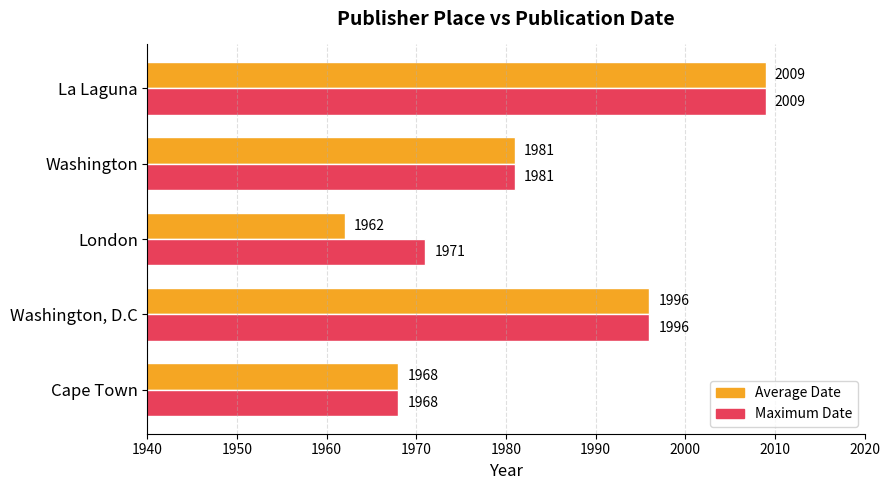

List the labels in order of Maximum Date value, smallest first.

Cape Town, London, Washington, Washington, D.C, La Laguna